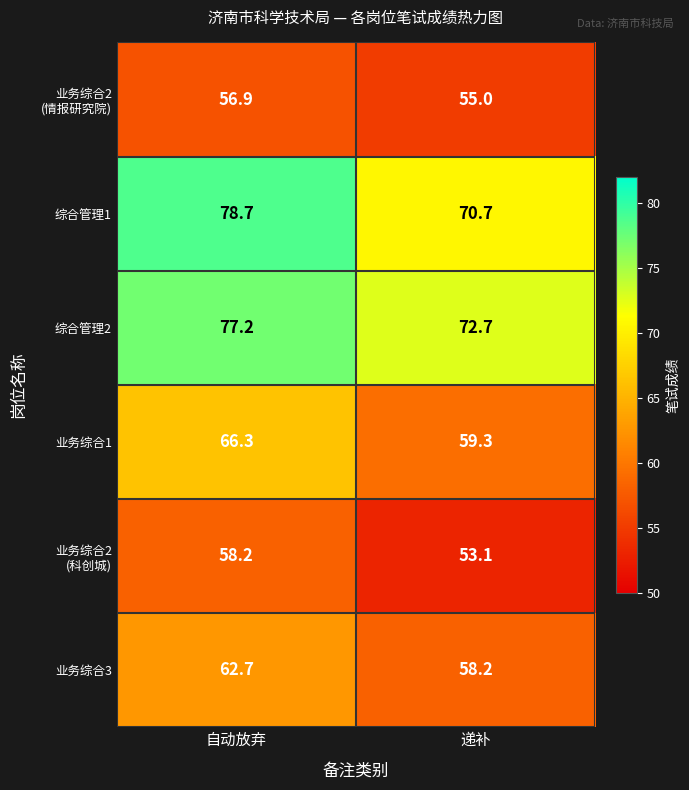

At which category is the sum across all series the highest?

自动放弃